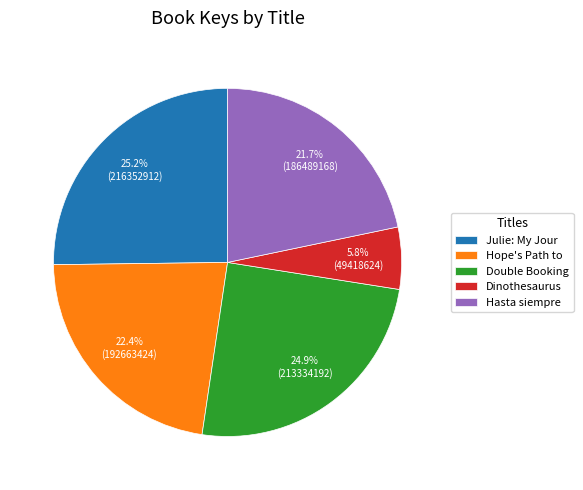

Does Hope's Path to account for over 50% of the chart?

No